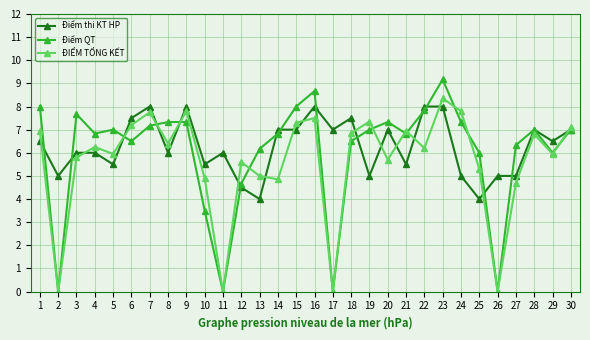

What is the difference between the maximum and minimum values in the Điểm thi KT HP series?

4.0